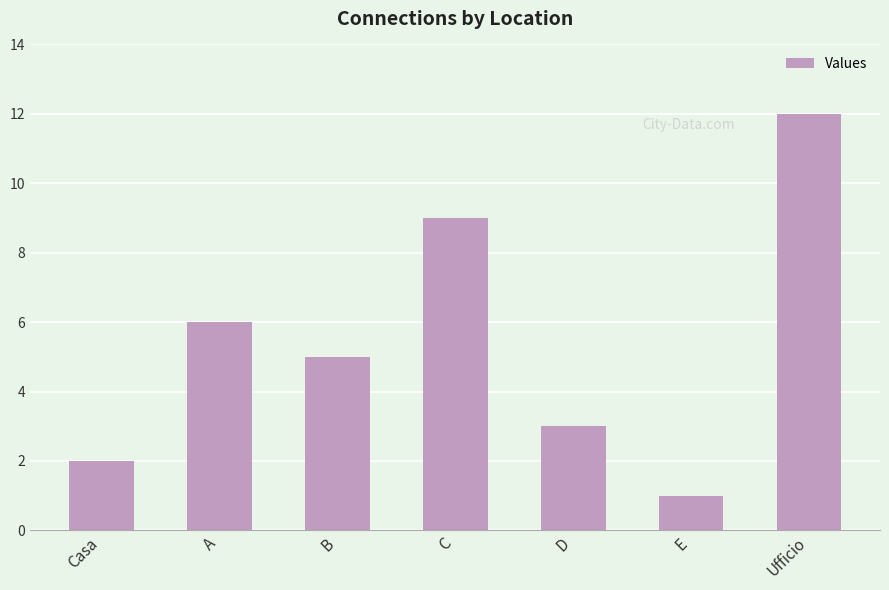

The value at Ufficio is 6. True or false?

False